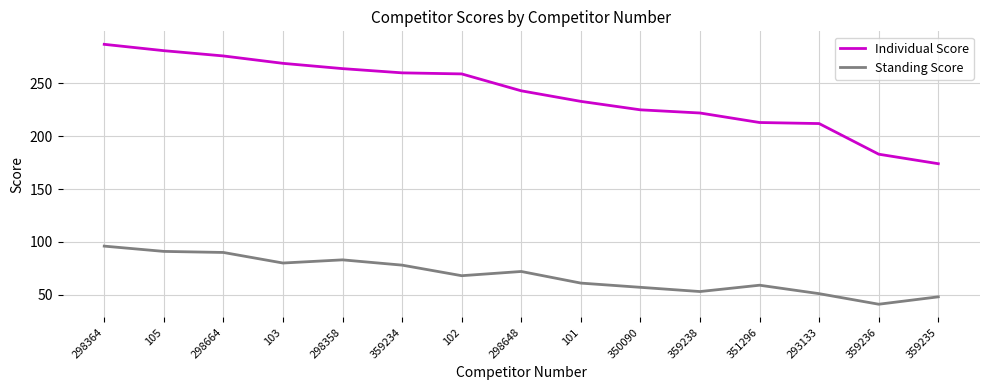

Which series has the largest total across all categories?

Individual Score